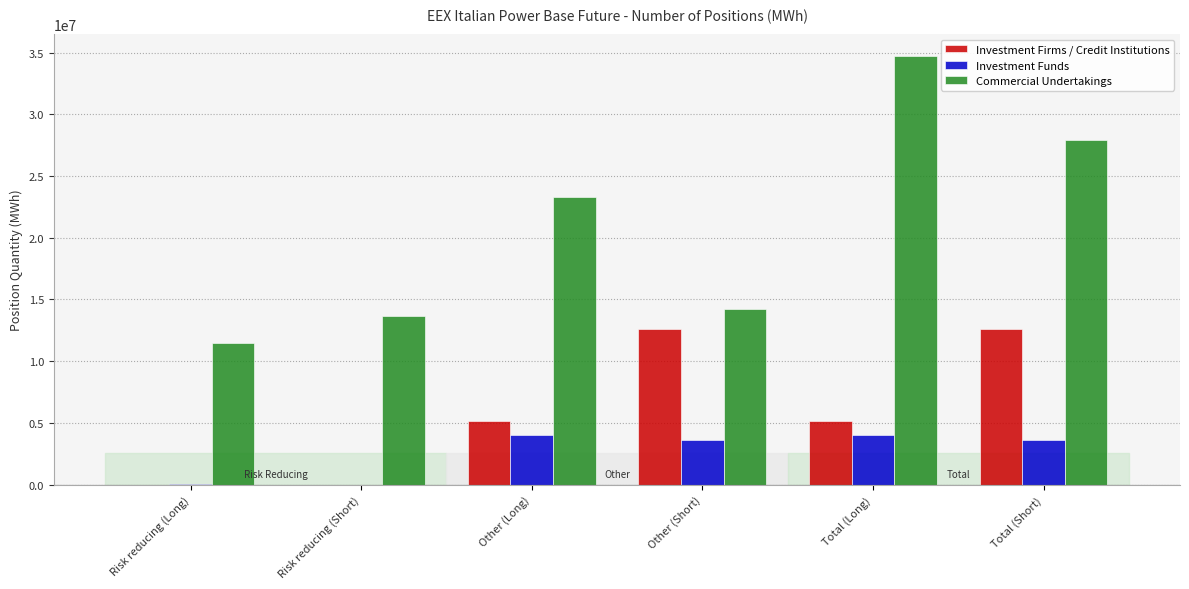

What is the sum of all Investment Funds values?

15253964.0